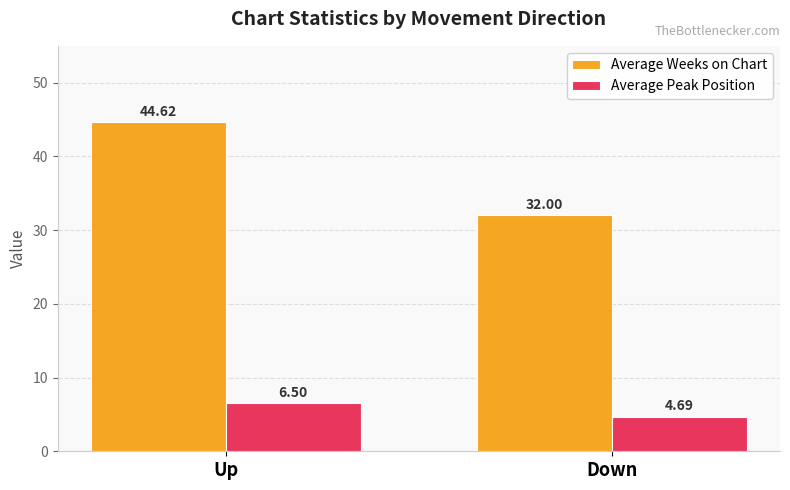

What is the smallest value displayed?

4.7